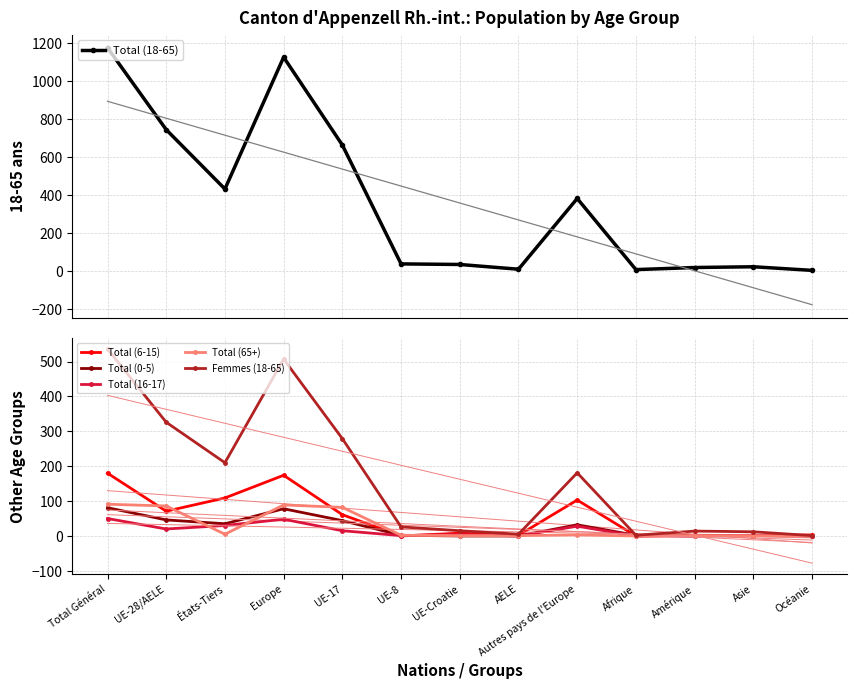

What is the value of the Total (16-17) point at the 2nd from the left?

20